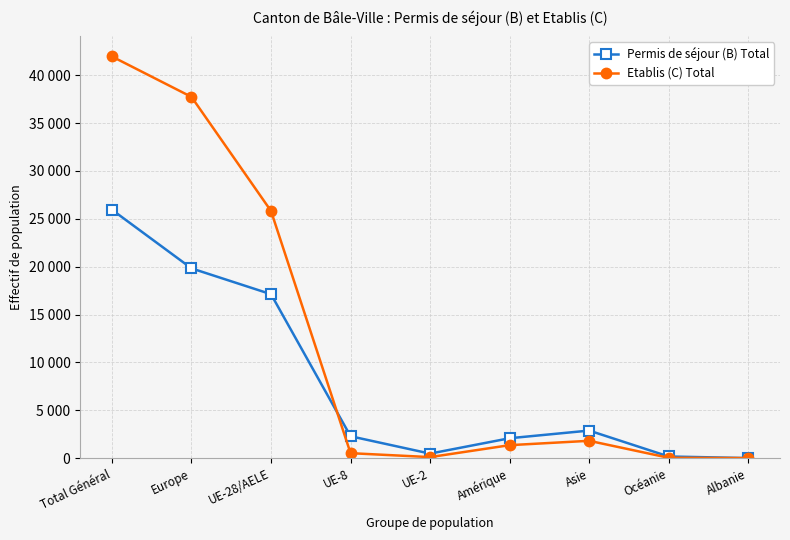

Between which two adjacent categories do Etablis (C) Total and Permis de séjour (B) Total first intersect?

UE-28/AELE and UE-8